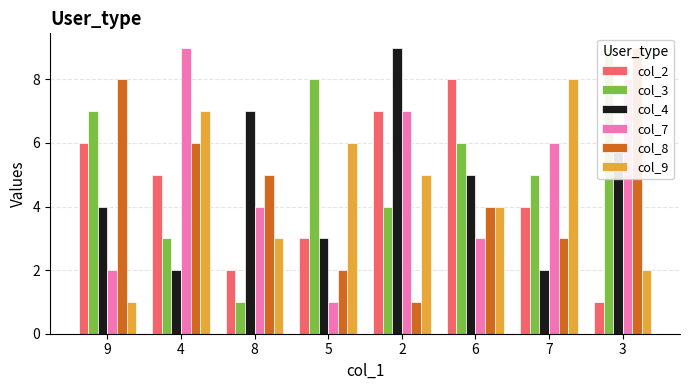

Where does the col_2 series first go above 5?

9